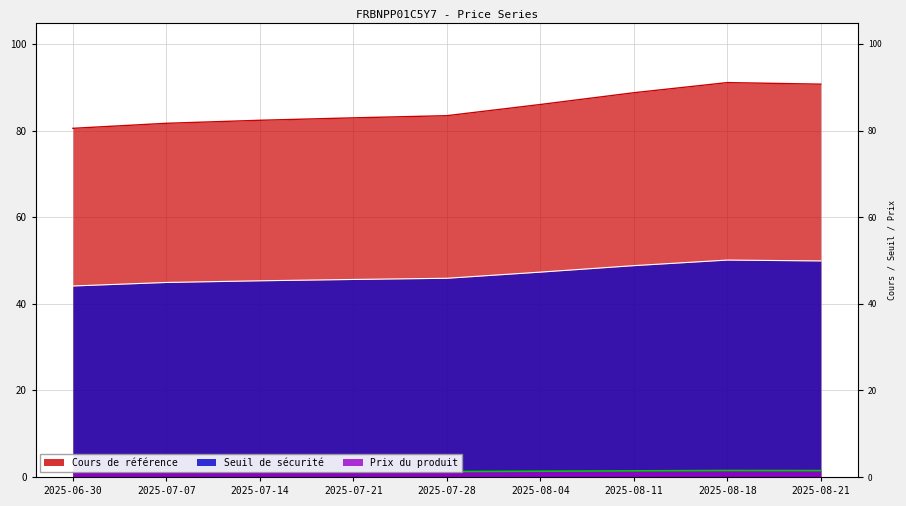

At which category does Cours de référence reach its first local peak?

2025-08-18